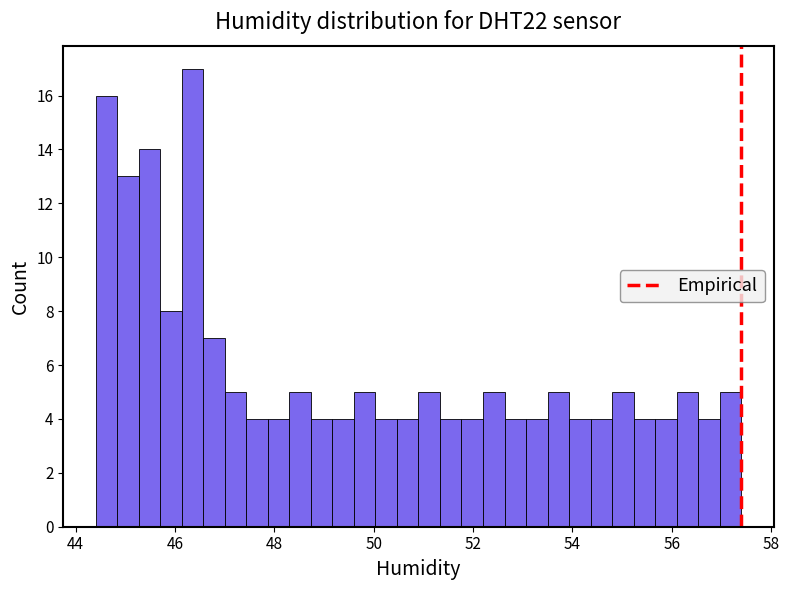

Read against the x-axis, roughly where is the centre of the tallest bar?

46.4